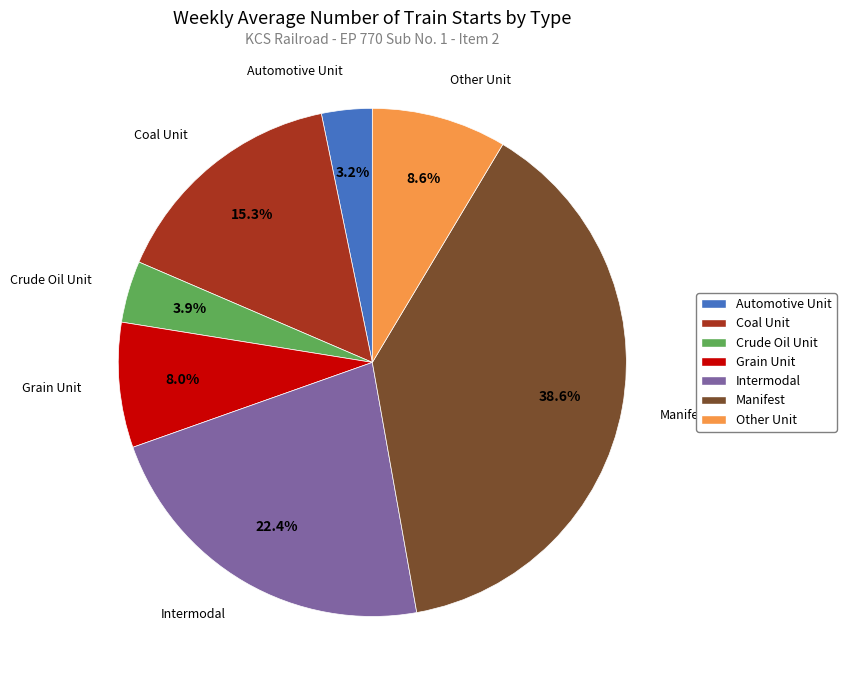

What is the smallest slice in the pie chart?

Automotive Unit